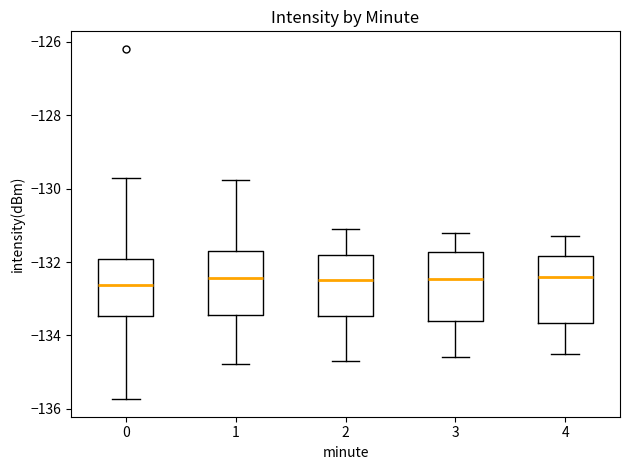

Reading left to right, transcribe this box plot: for each box, give where its median line is, the range the box spans, and where its two whiskers end, as read against the y-axis. The values are not printed on the chart, so give them approximately, as read against the axis.

0: median -132.6, box -133.4 to -132.0, whiskers -135.8 to -129.8
1: median -132.4, box -133.4 to -131.8, whiskers -134.8 to -129.8
2: median -132.4, box -133.4 to -131.8, whiskers -134.6 to -131.0
3: median -132.4, box -133.6 to -131.8, whiskers -134.6 to -131.2
4: median -132.4, box -133.6 to -131.8, whiskers -134.4 to -131.2